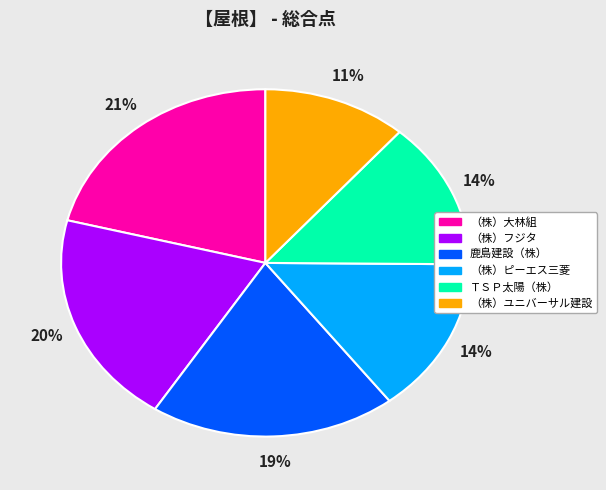

True or false: （株）フジタ accounts for 20% of the total.

True